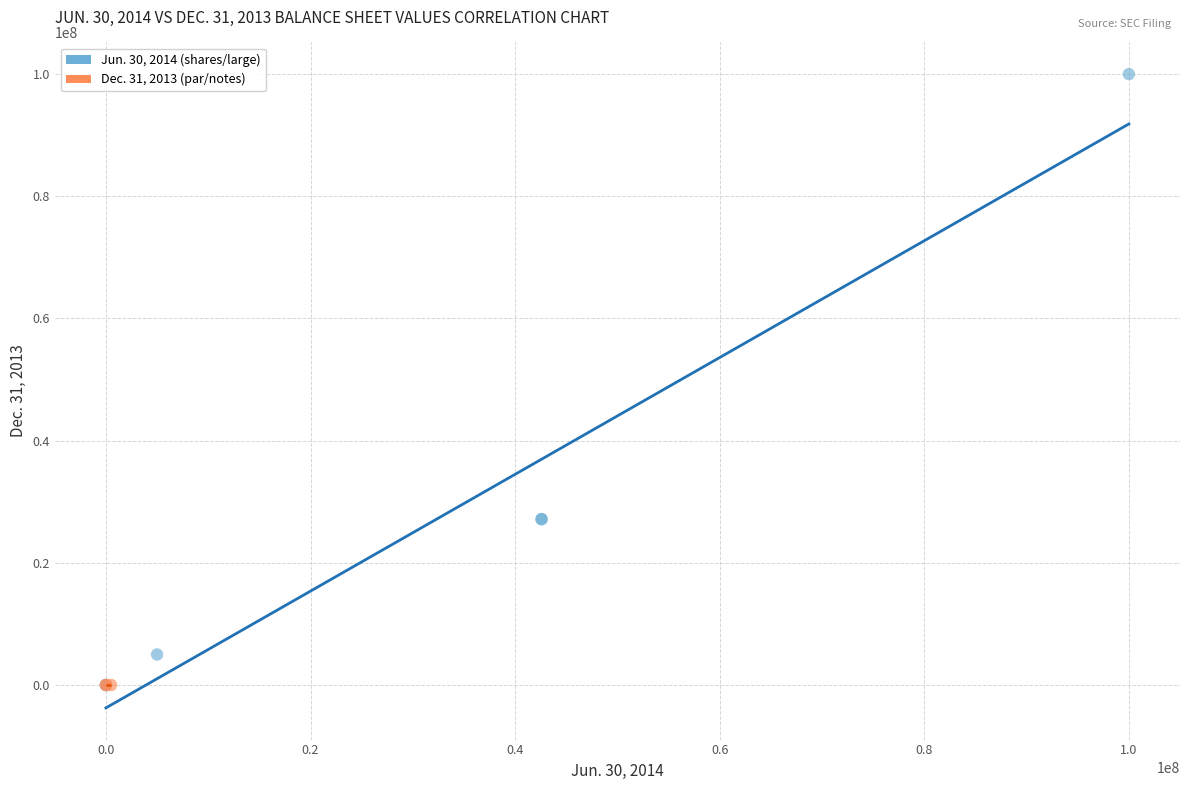

What are all the series names shown in the legend?

Jun. 30, 2014 (shares/large), Dec. 31, 2013 (par/notes)